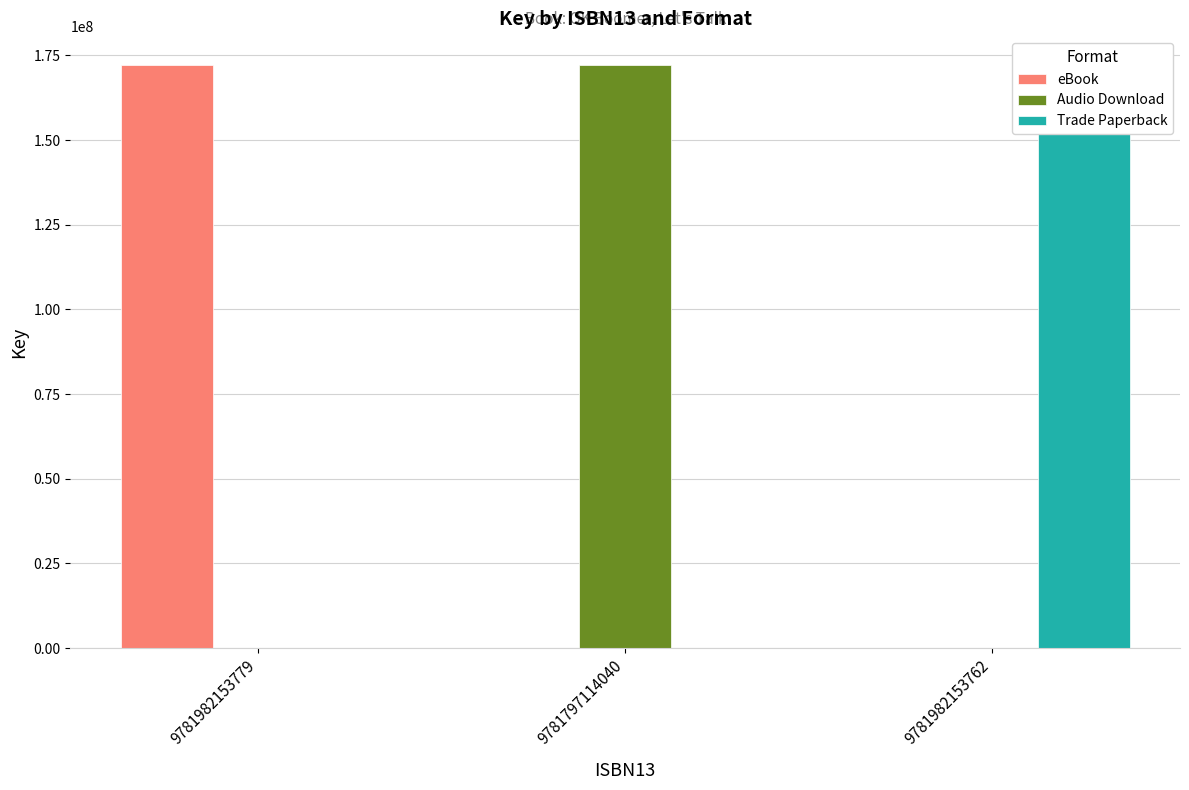

What is the maximum value for eBook?

172086441